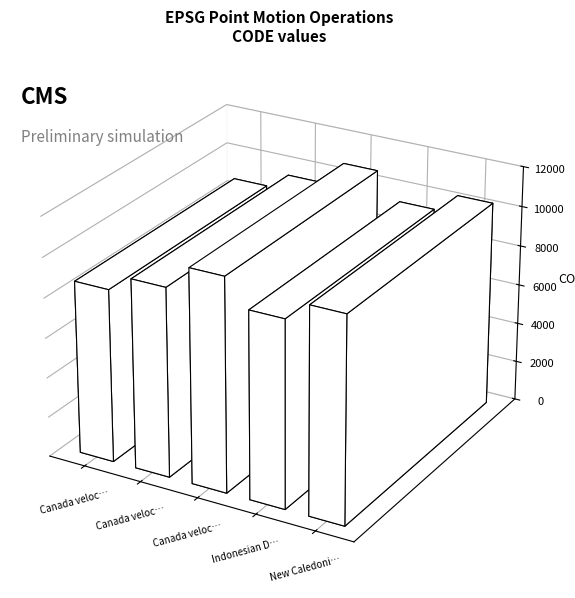

Are the bars grouped side by side (vs. stacked)?

No